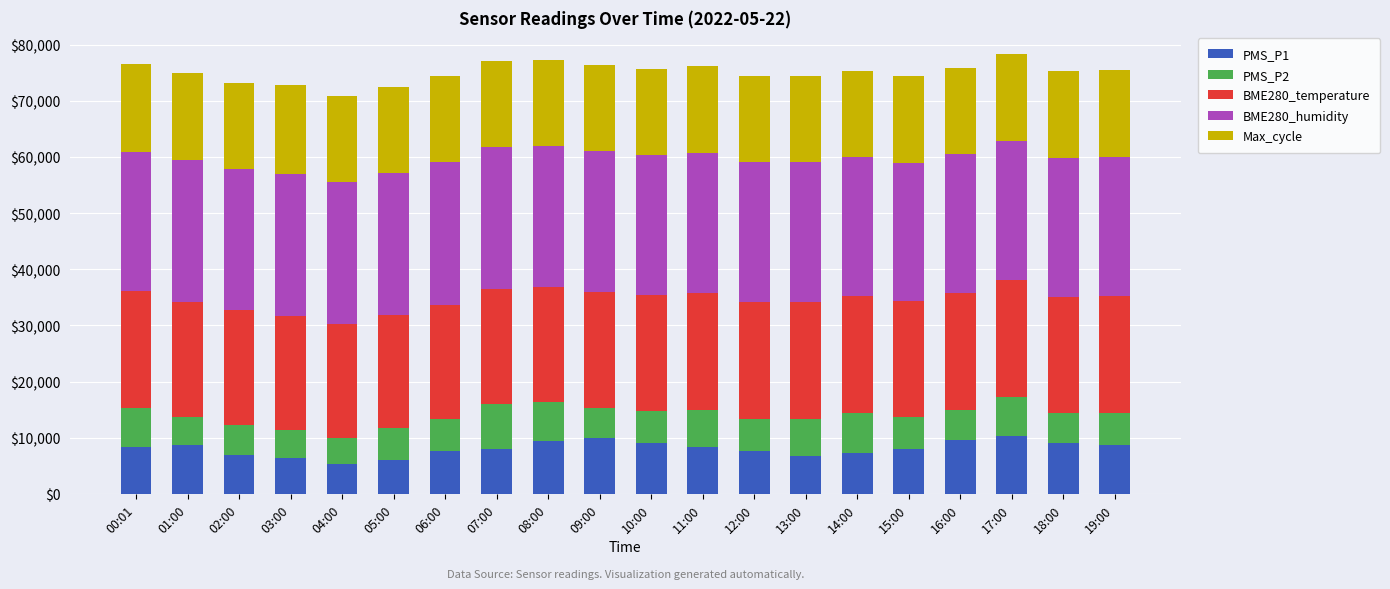

Are the bars grouped side by side (vs. stacked)?

No